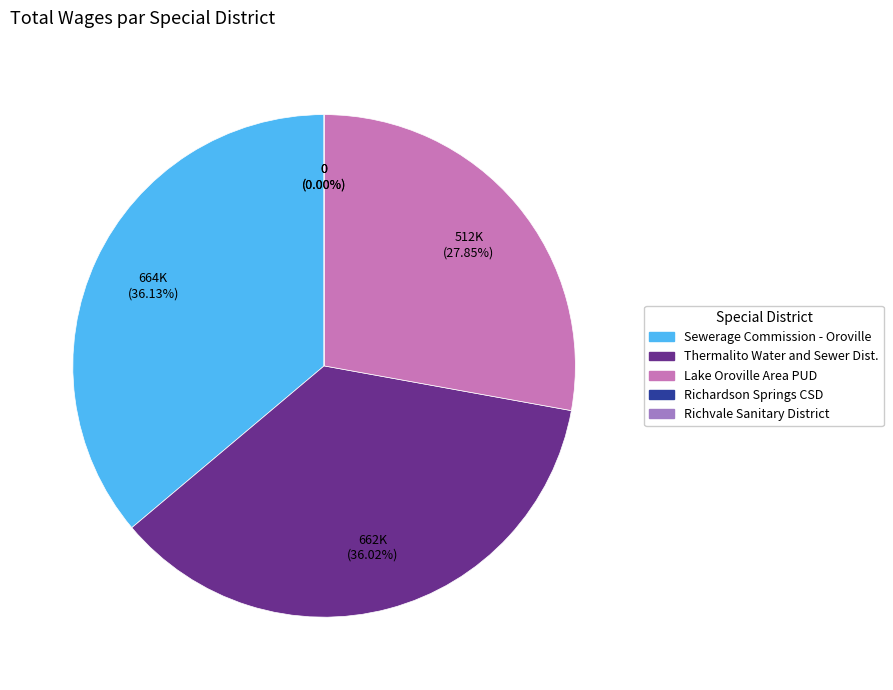

Is the sum of Richvale Sanitary District (Butte) and Richardson Springs Community Services District greater than half?

No